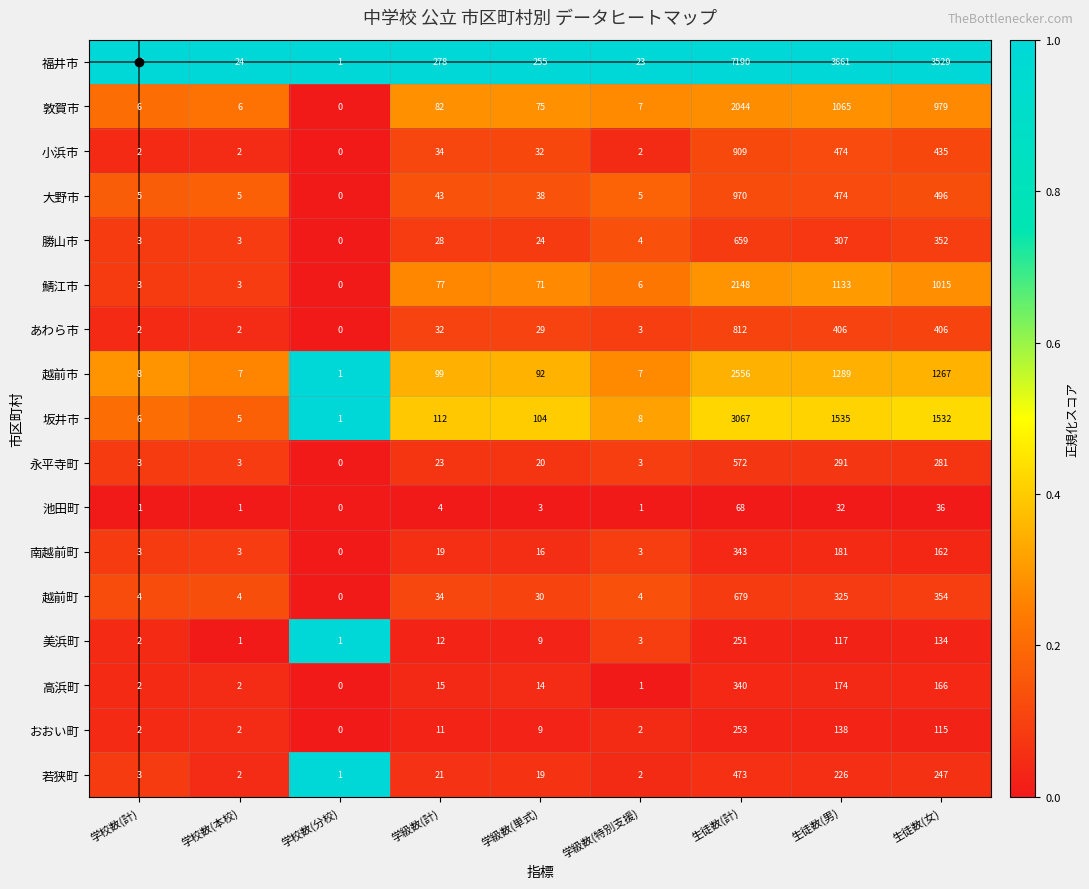

Which series has the largest range (max minus min)?

福井市